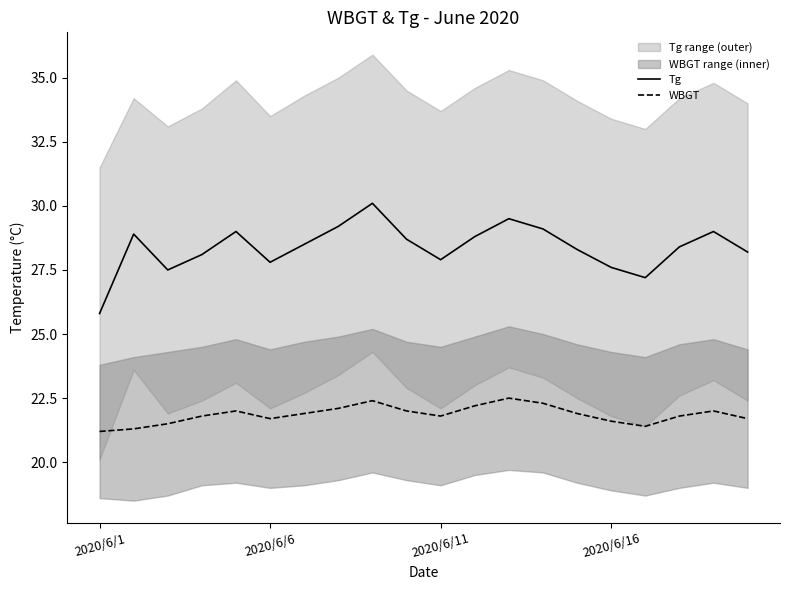

What is the highest value of the WBGT series?

22.5